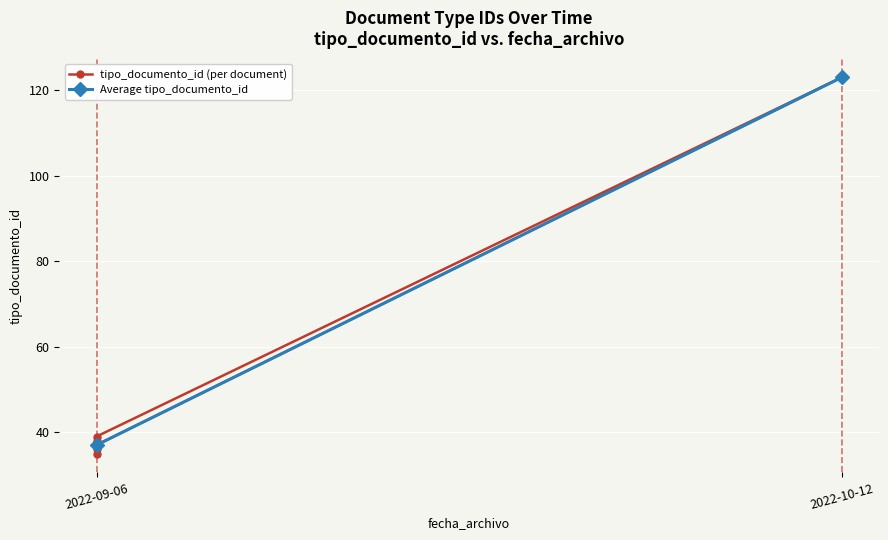

List the labels in order of value, smallest first.

2022-09-06, 2022-09-06, 2022-09-06, 2022-09-06, 2022-09-06, 2022-10-12